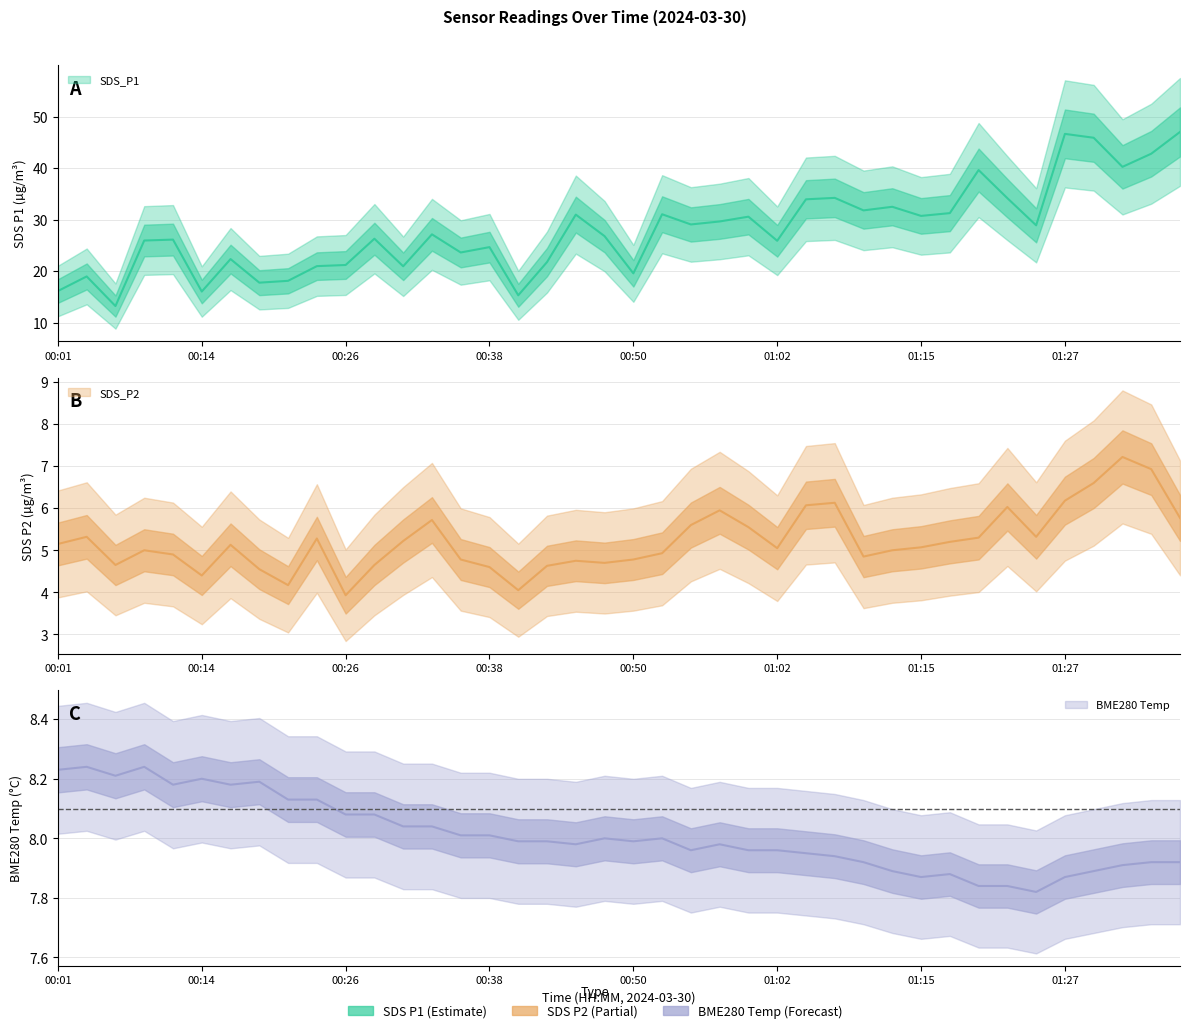

Which has a higher value, 00:26 or 01:07?

01:07